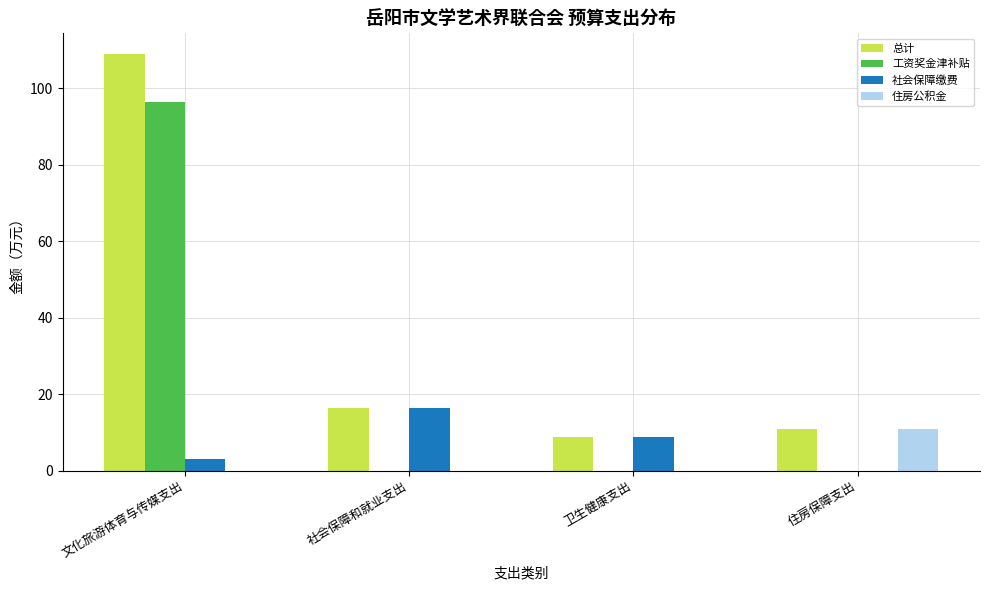

Are the bars horizontal?

No